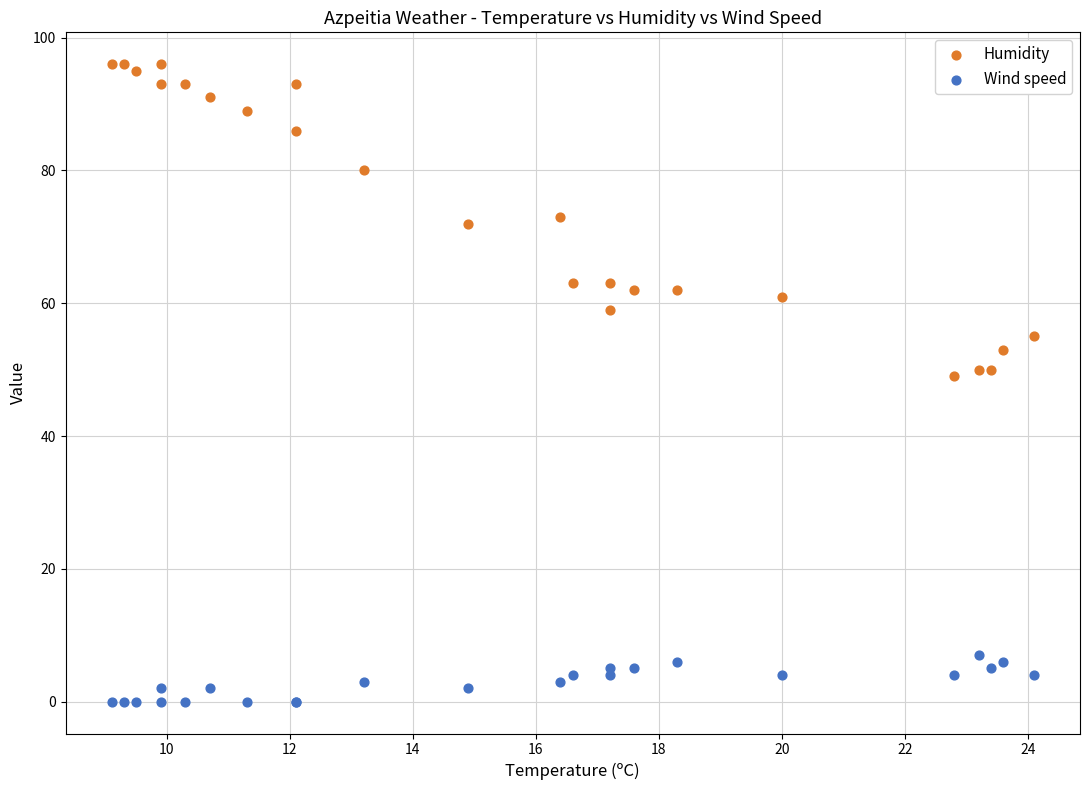

Which series reaches the minimum Y coordinate?

Wind speed